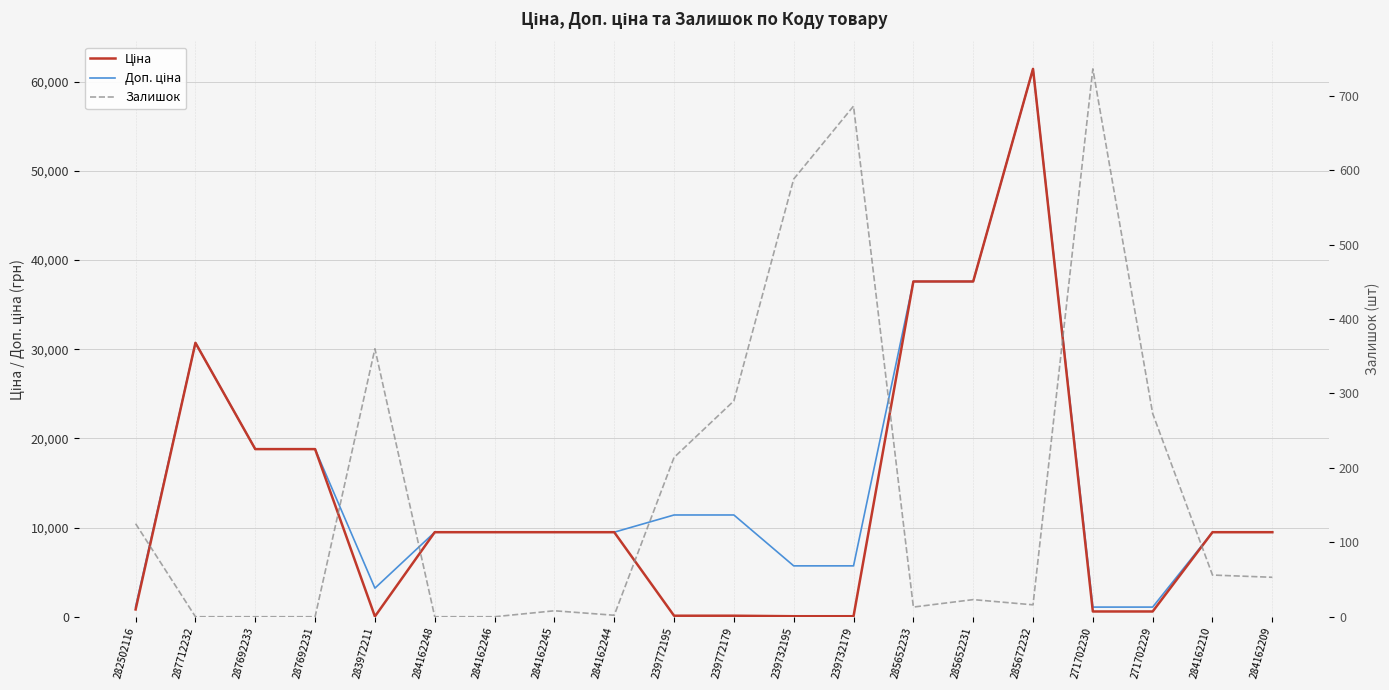

True or false: Залишок and Доп. ціна cross at least once.

False